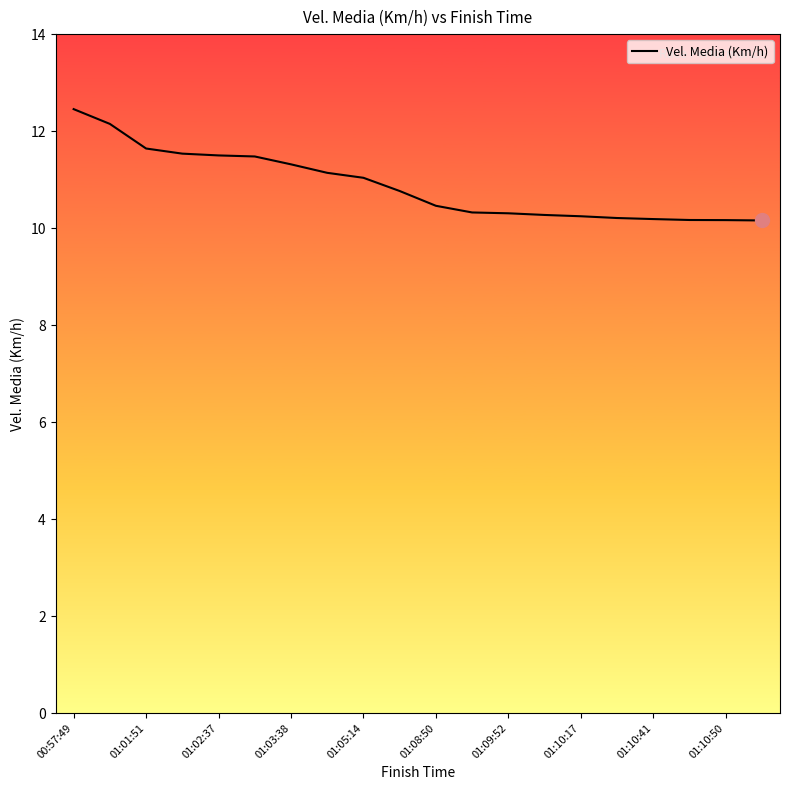

What is the greatest value displayed?

12.5